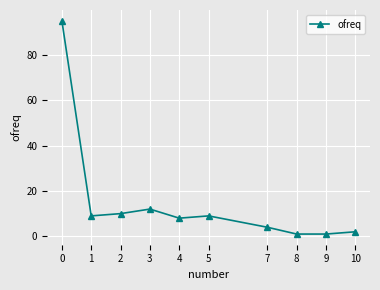

Reading left to right, list all the values displayed in this chart.

0=95	1=9	2=10	3=12	4=8	5=9	7=4	8=1	9=1	10=2